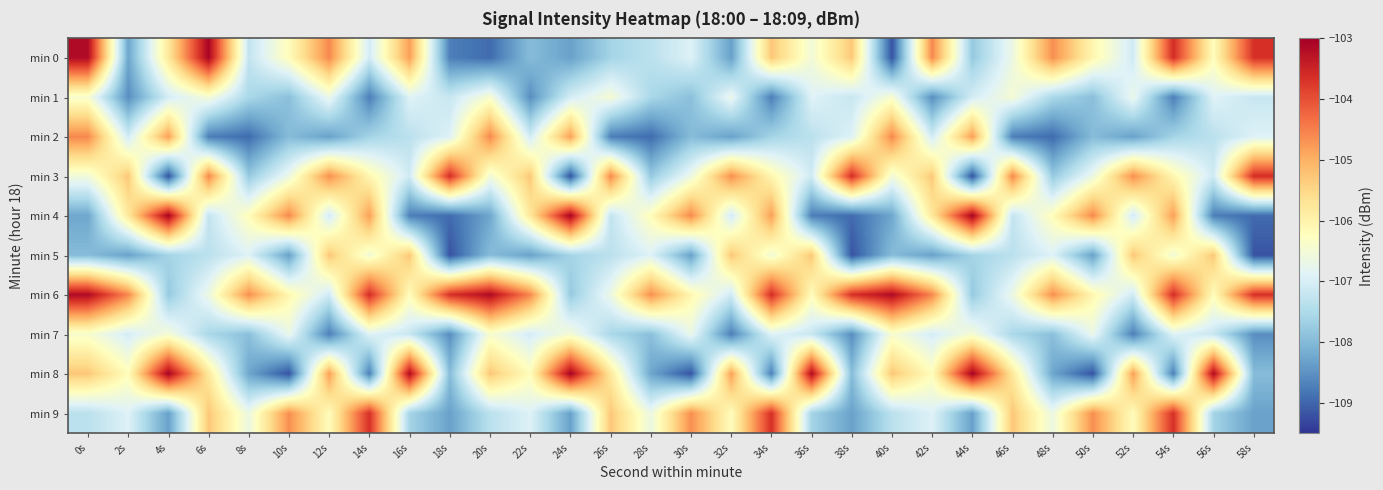

What is the total value across all series at 18s?

-1073.1